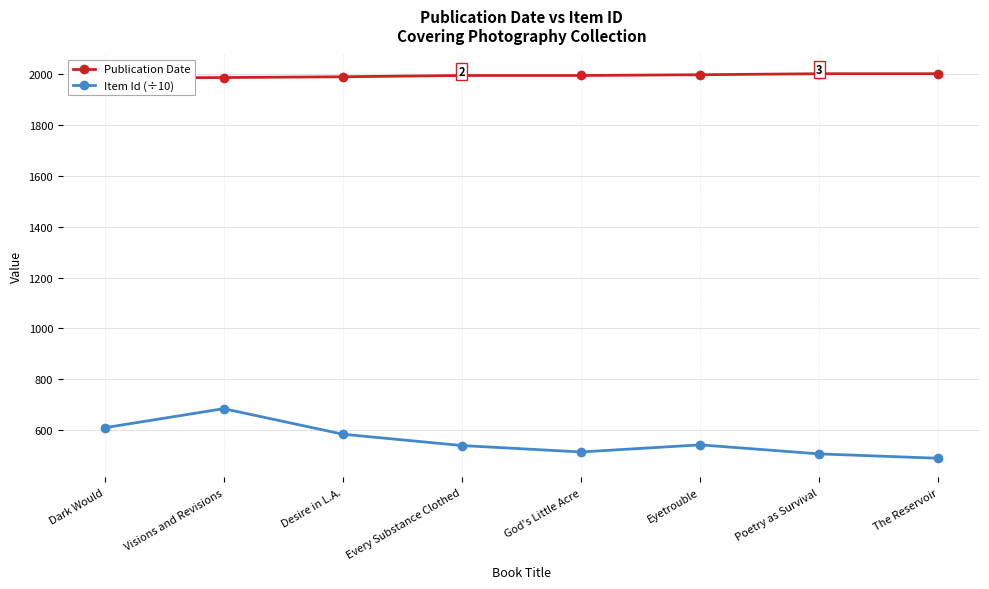

Reading left to right, what are all the values shown in this chart?

Publication Date: 1985.0	1987.0	1990.0	1995.0	1995.0	1998.0	2002.0	2002.0
Item Id (÷10): 609.1	684.2	583.7	539.1	513.8	541.8	506.2	489.0